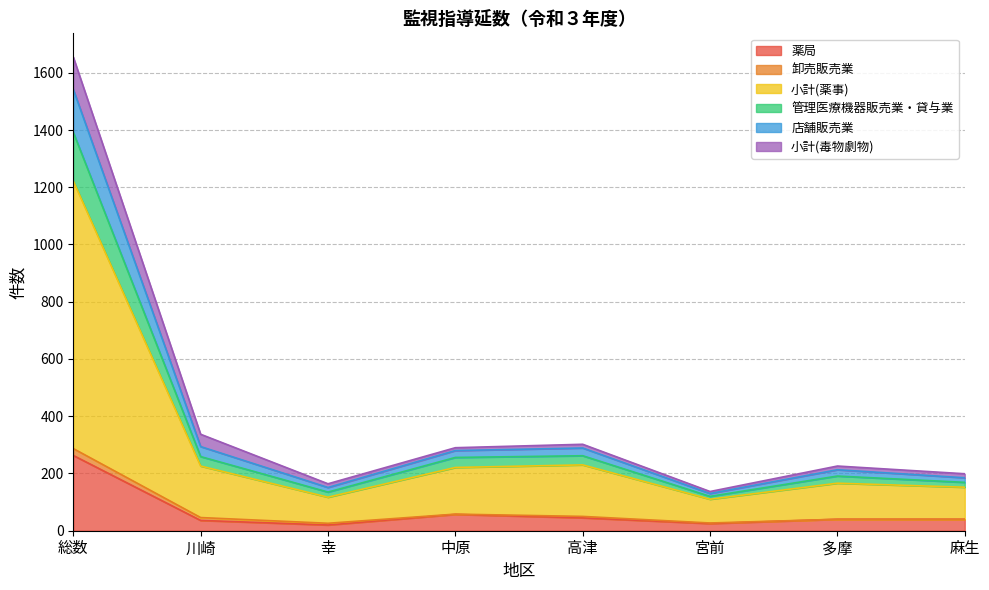

The value of 管理医療機器販売業・貸与業 at 多摩 is 87. True or false?

False